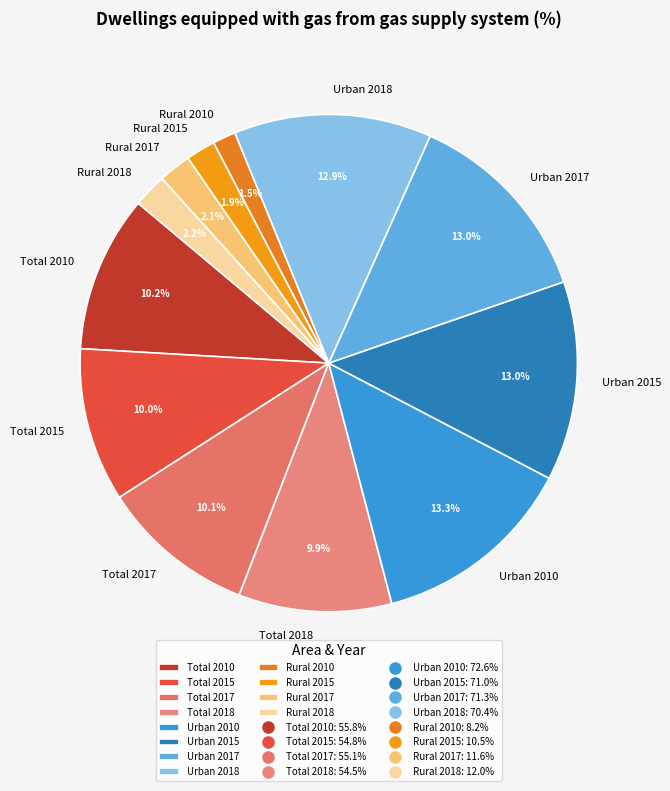

Which has a higher value, Total 2018 or Rural 2010?

Total 2018